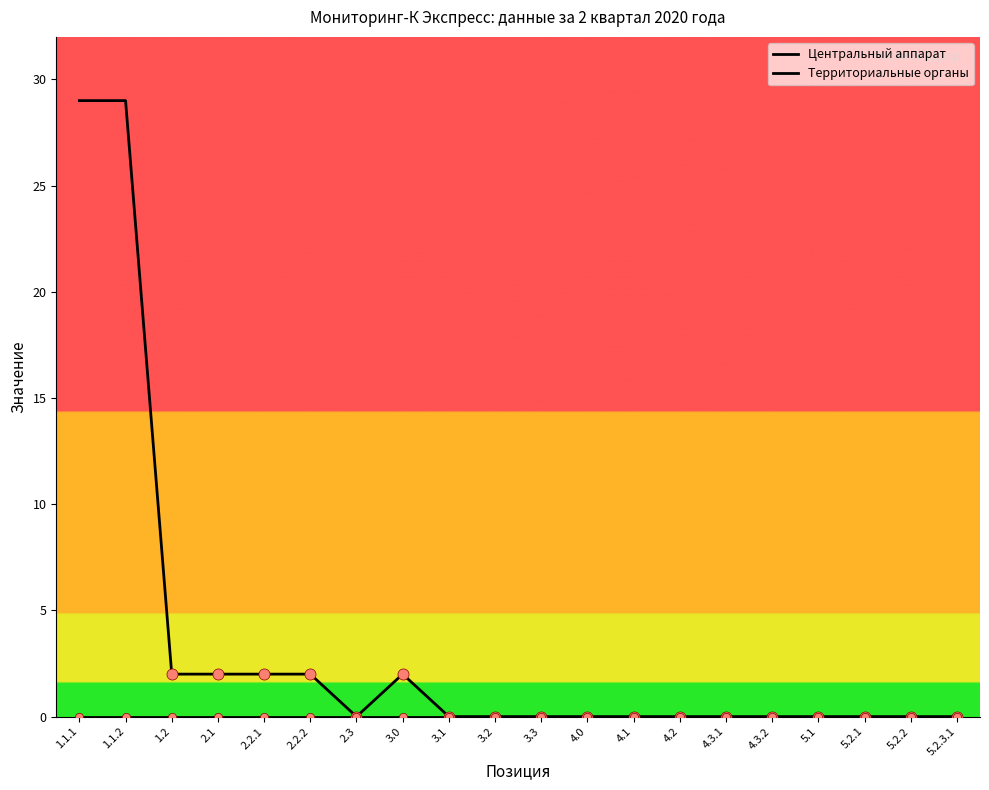

Rank the categories by Центральный аппарат value from lowest to highest.

1.1.1, 1.1.2, 1.2, 2.1, 2.2.1, 2.2.2, 2.3, 3.0, 3.1, 3.2, 3.3, 4.0, 4.1, 4.2, 4.3.1, 4.3.2, 5.1, 5.2.1, 5.2.2, 5.2.3.1